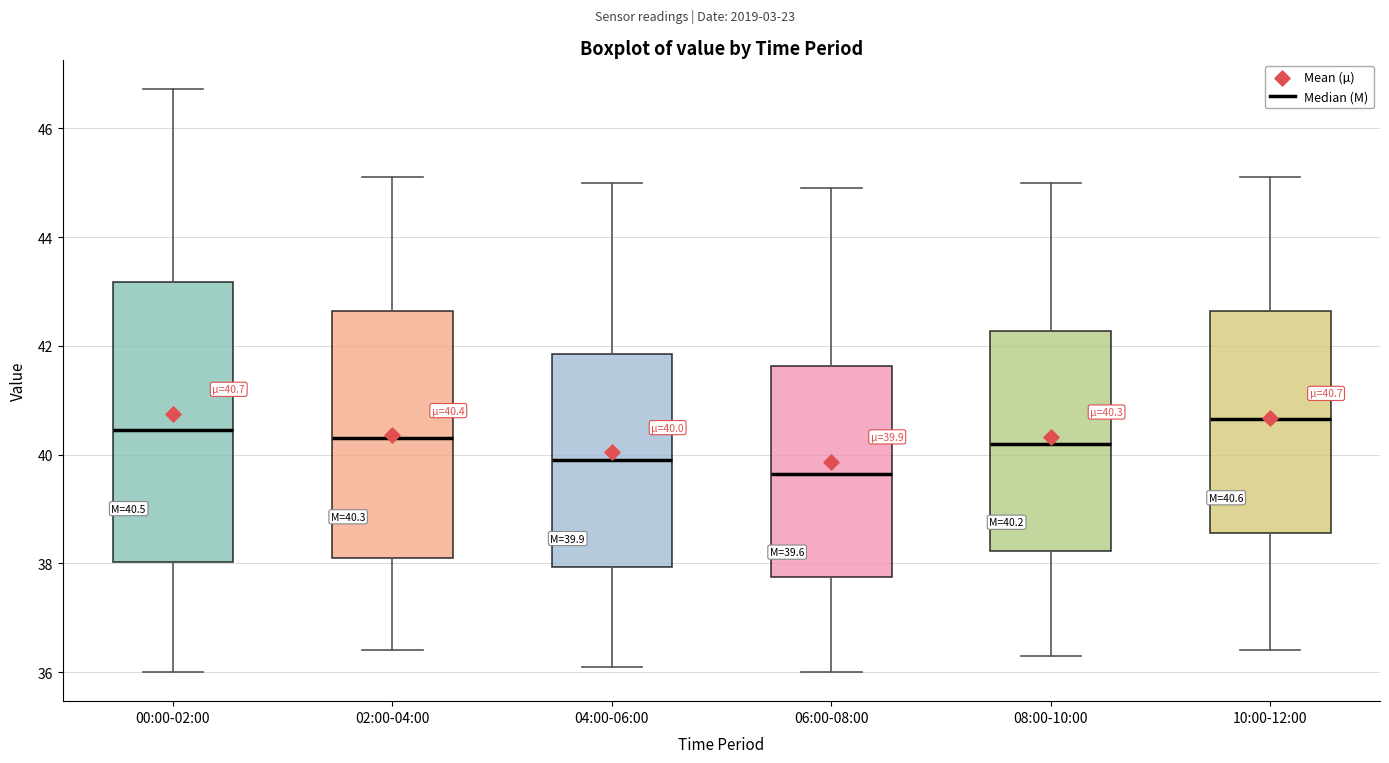

Which box is the tallest, from its lower edge to its upper edge?

00:00-02:00